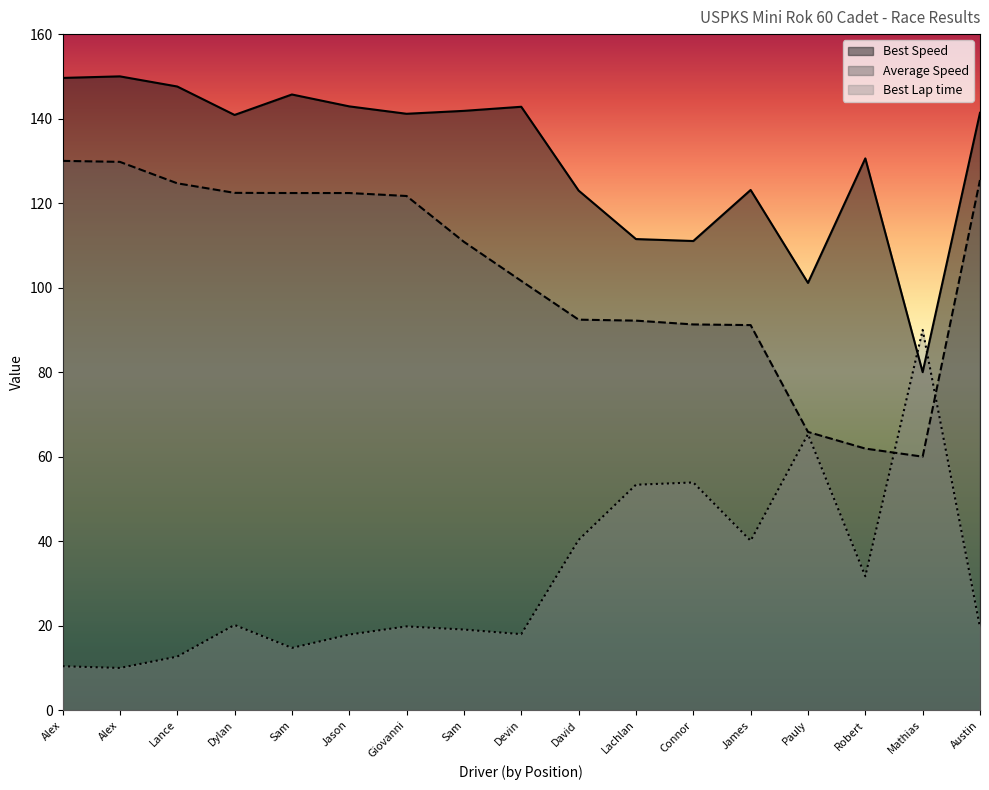

At which label is Best Lap time closest to 50?

Lachlan